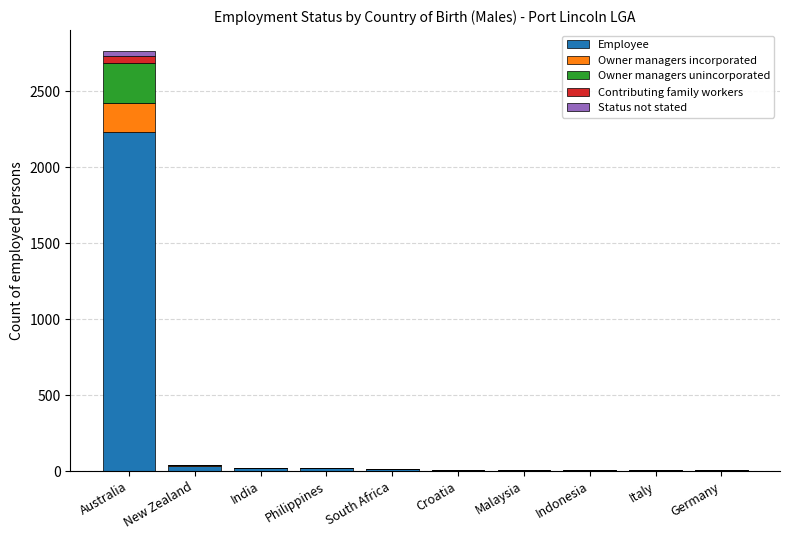

At which category is the sum across all series the highest?

Australia